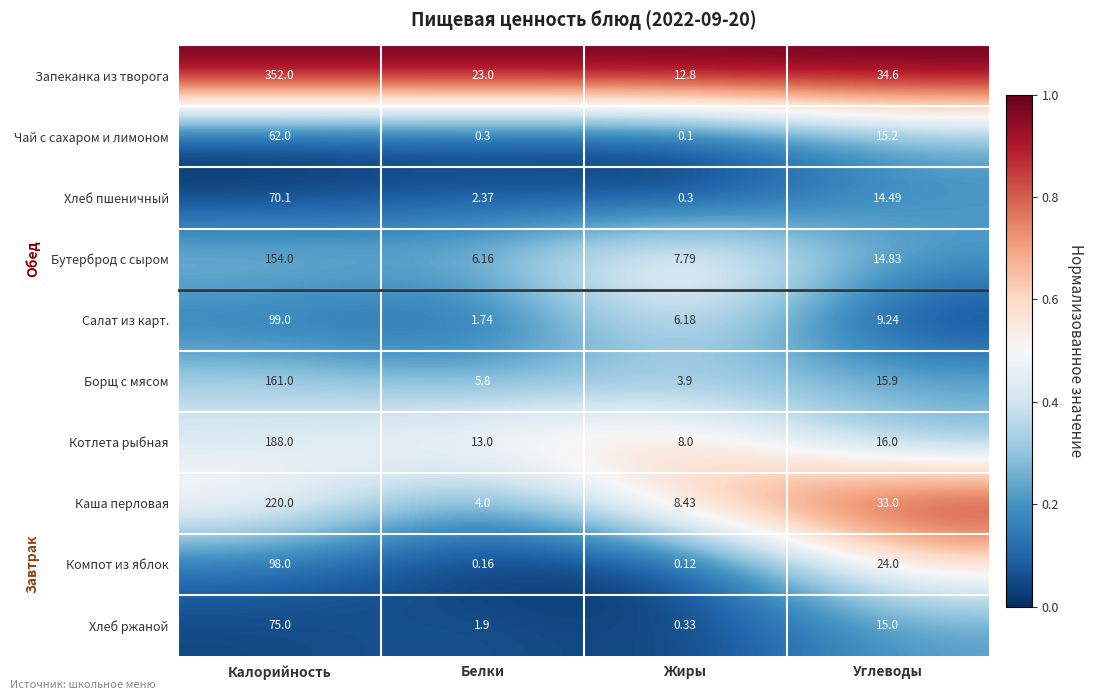

What is the total value across all series at Белки?

58.4